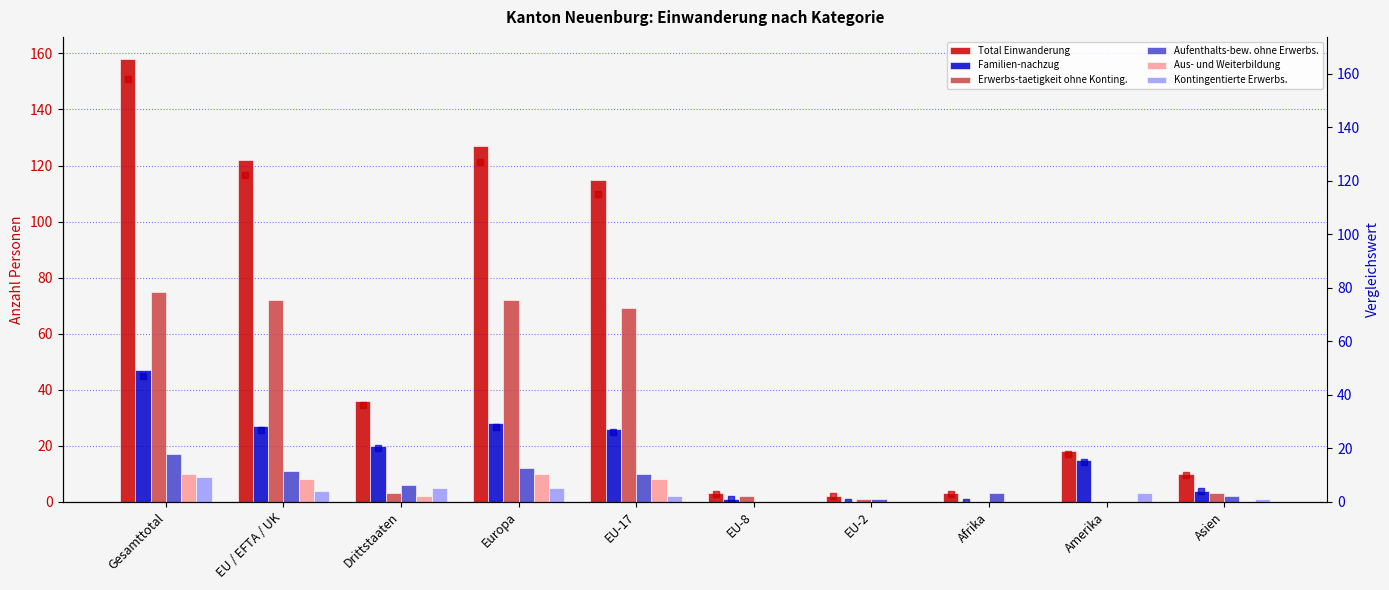

Reading left to right, transcribe all the data shown in this chart.

Total Einwanderung: 158	122	36	127	115	3	2	3	18	10
Familien-nachzug: 47	27	20	28	26	1	0	0	15	4
Erwerbs-taetigkeit ohne Konting.: 75	72	3	72	69	2	1	0	0	3
Aufenthalts-bew. ohne Erwerbs.: 17	11	6	12	10	0	1	3	0	2
Aus- und Weiterbildung: 10	8	2	10	8	0	0	0	0	0
Kontingentierte Erwerbs.: 9	4	5	5	2	0	0	0	3	1